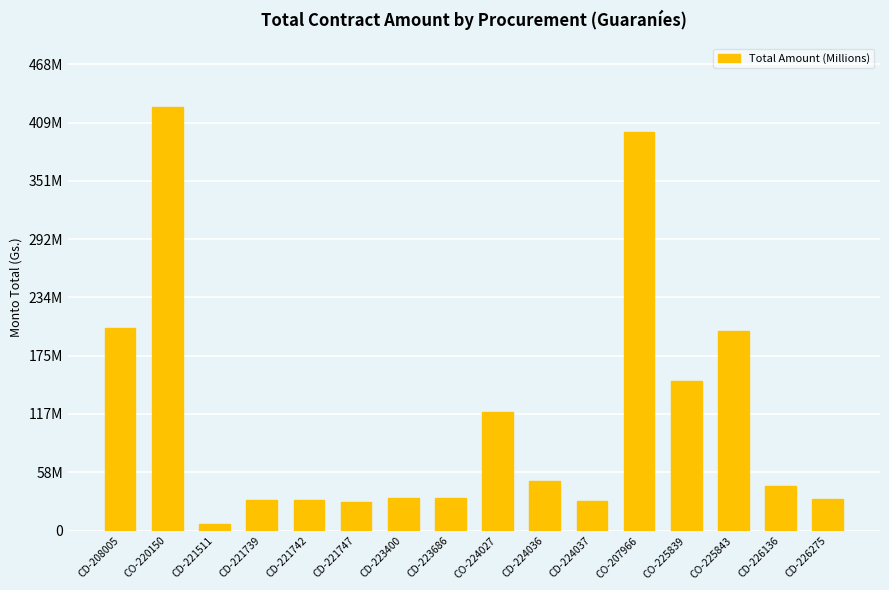

Reading left to right, extract all data points from this chart.

CD-208005=203021000	CO-220150=425000000	CD-221511=6913500	CD-221739=30510000	CD-221742=30555000	CD-221747=28620000	CD-223400=33006420	CD-223686=32470000	CO-224027=118965000	CD-224036=49716000	CD-224037=29562610	CO-207966=400000000	CO-225839=150316000	CO-225843=200000000	CD-226136=45194226	CD-226275=32000000